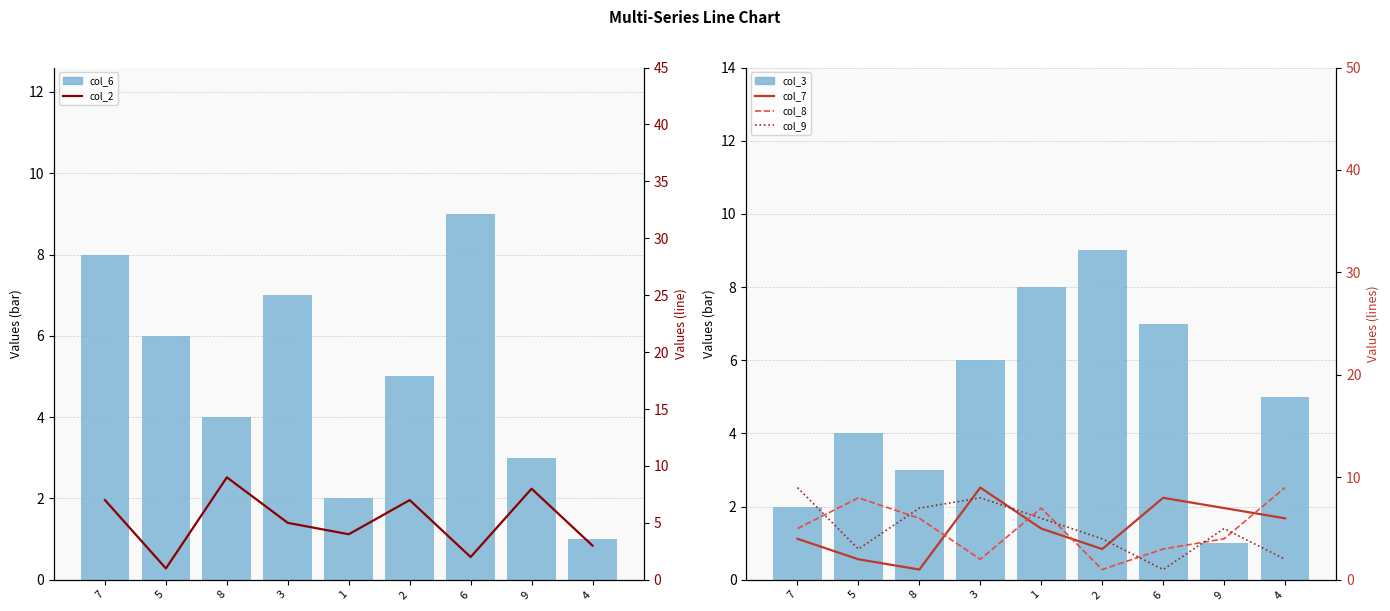

What is the sum of all col_9 values?

45